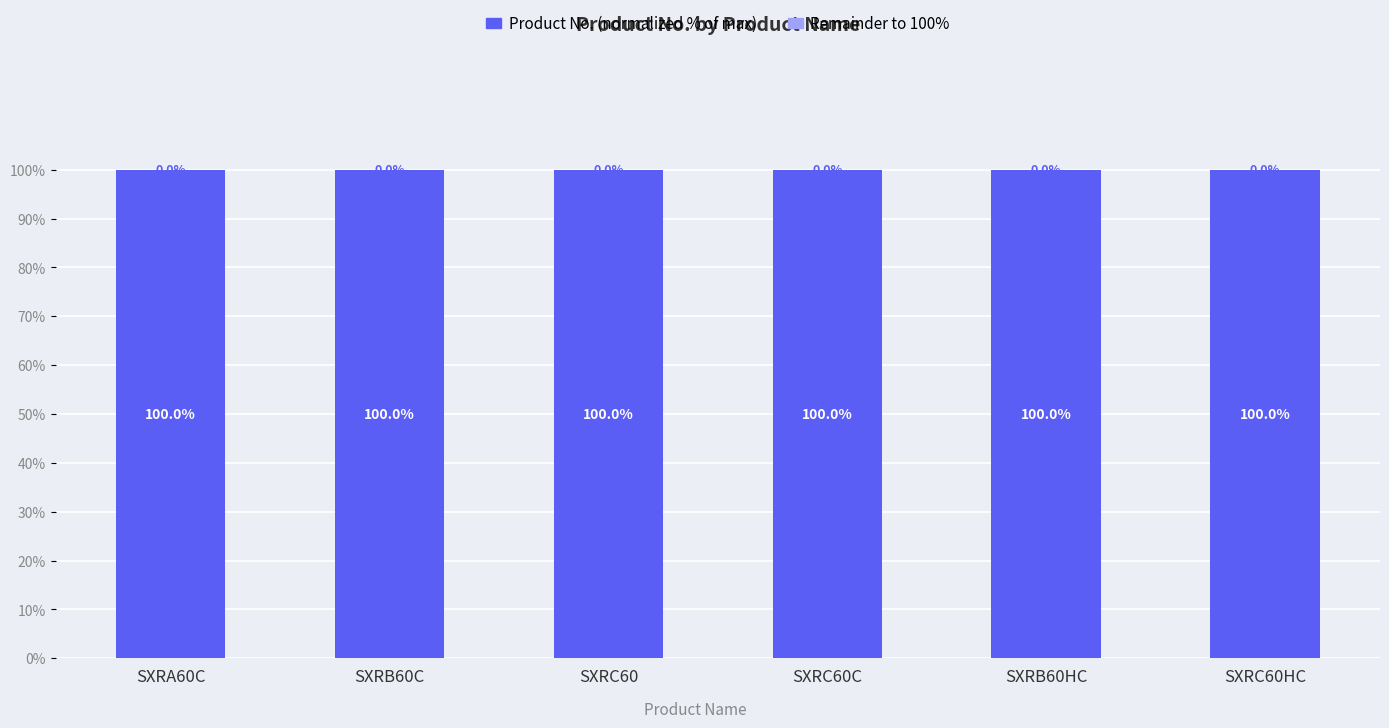

Is it true that Product No. (normalized % of max) equals 100.0 at SXRC60HC?

True